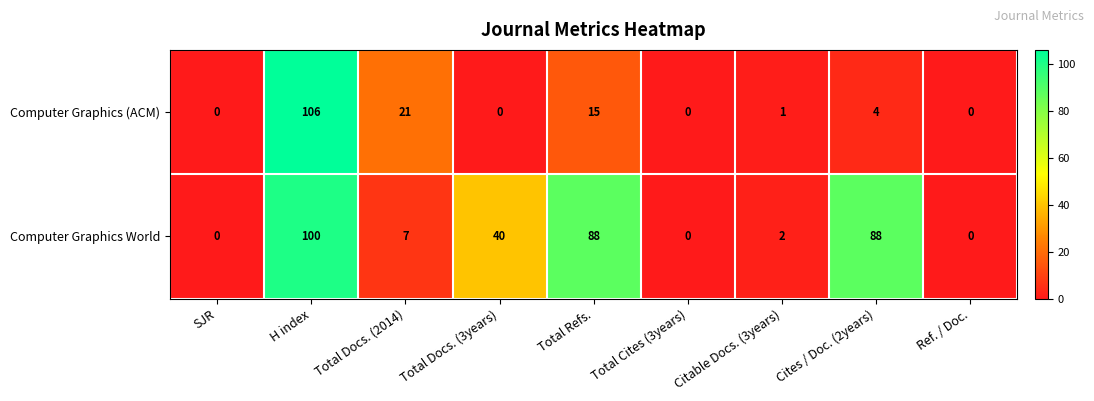

How many data points in Computer Graphics (ACM) are less than 1?

4